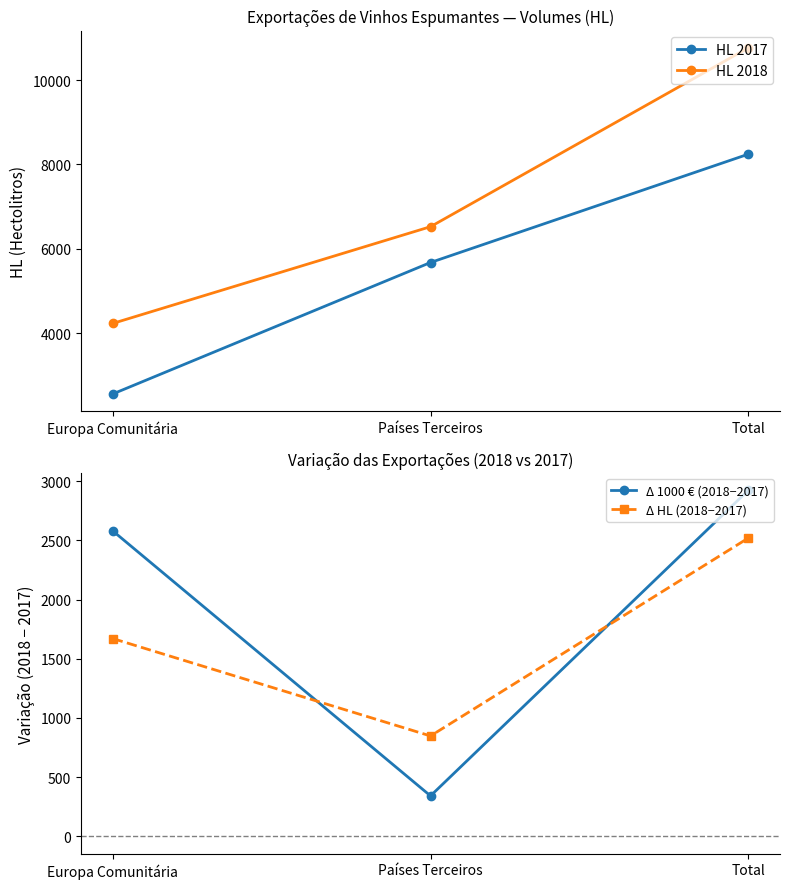

List the series in order of their peak value, lowest first.

Δ HL (2018−2017), Δ 1000 € (2018−2017), HL 2017, HL 2018